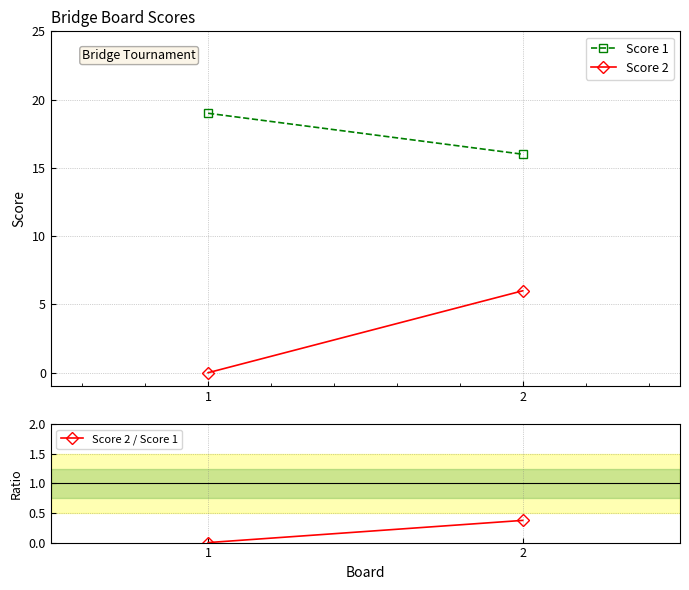

Which series has the largest range (max minus min)?

Score 2